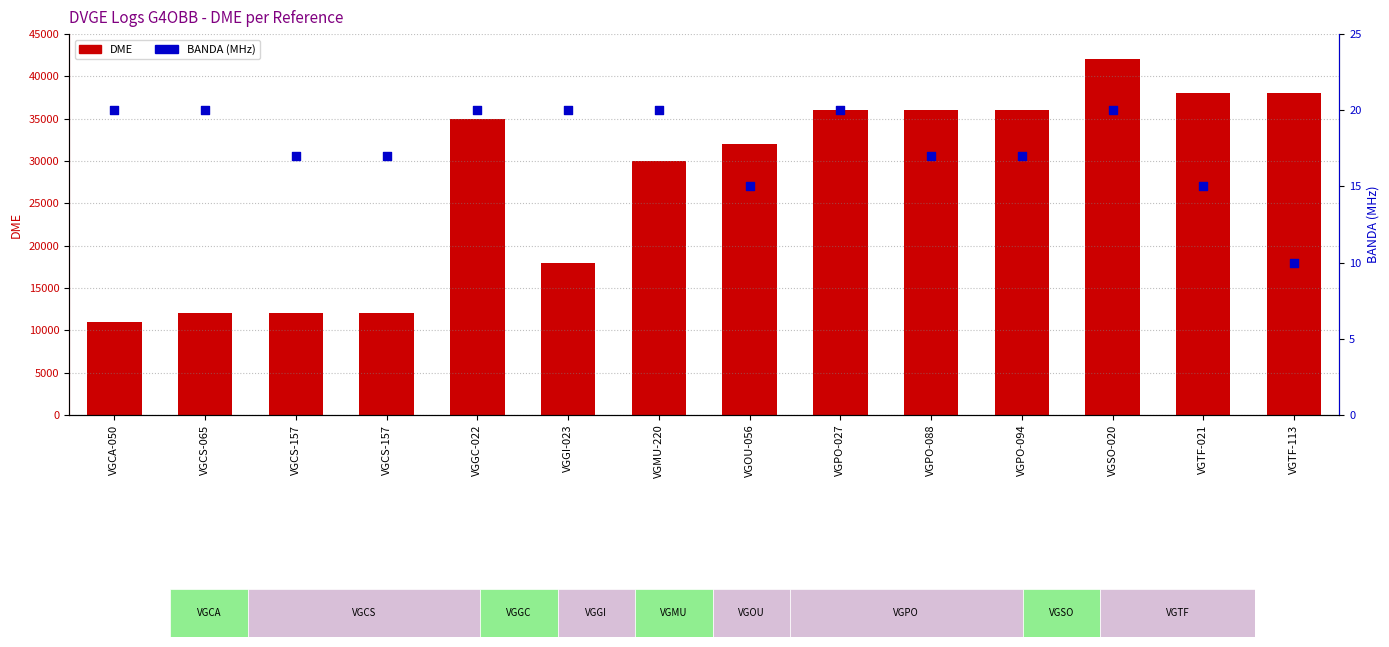

At which category is the sum across all series the highest?

VGSO-020